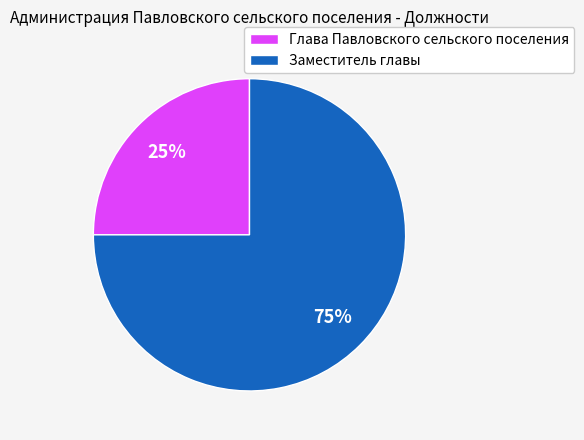

Between Глава Павловского сельского поселения and Заместитель главы, which is larger?

Заместитель главы